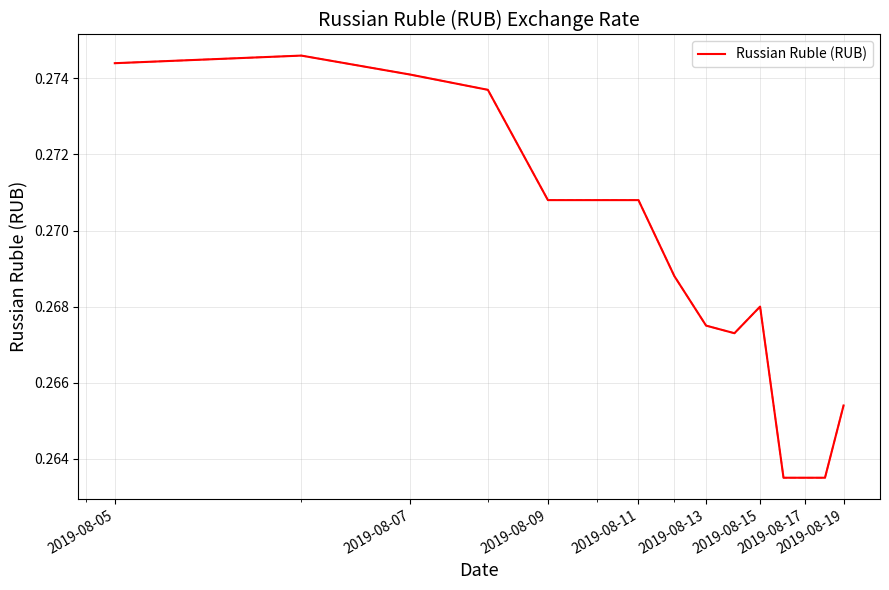

How many values are between 0 and 1?

15